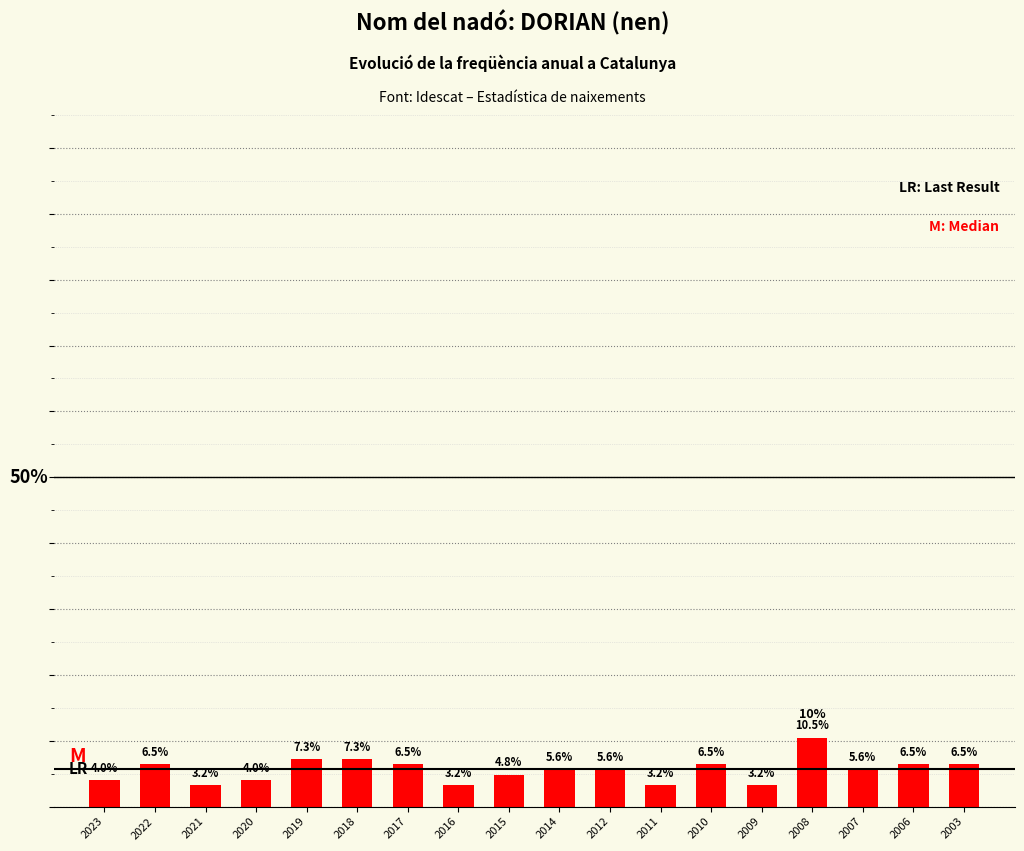

Does the chart contain any negative values?

No